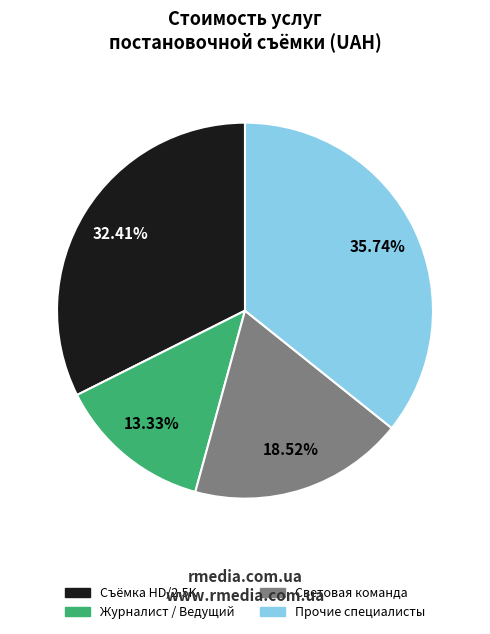

Does any single category account for the majority?

No